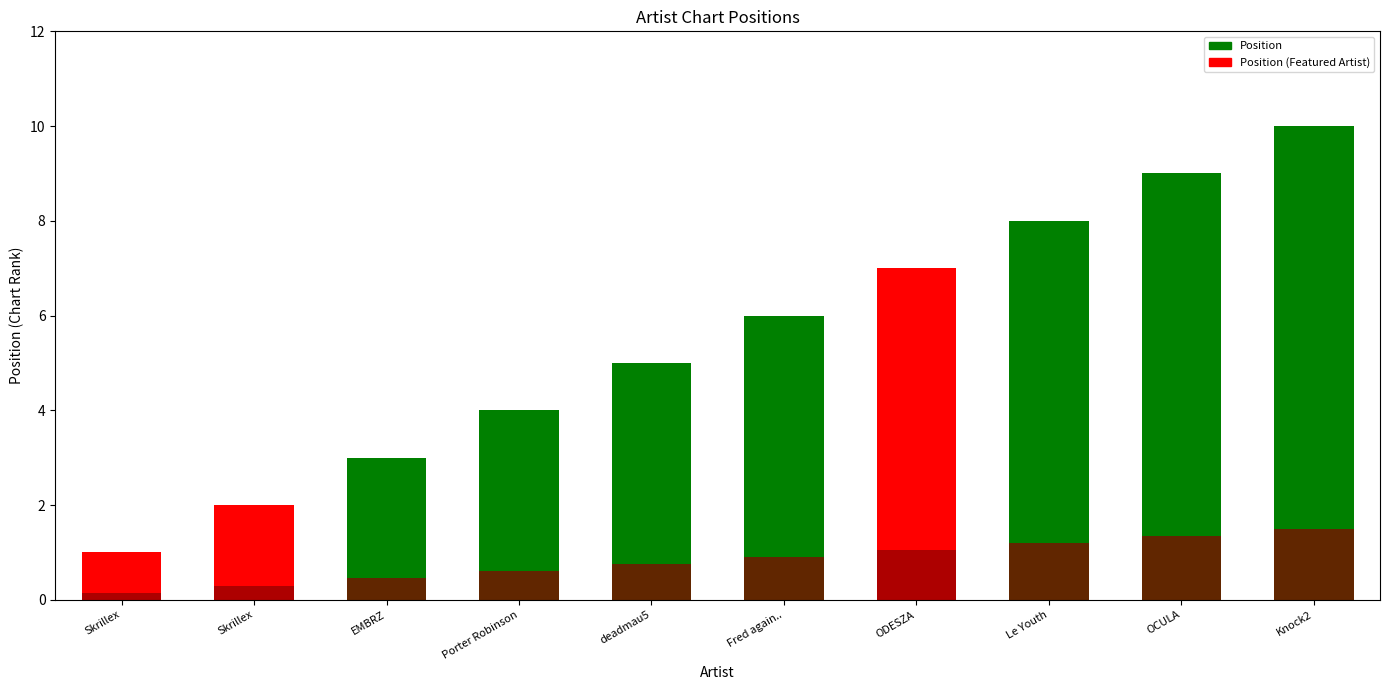

Rank the categories by value from highest to lowest.

Knock2, OCULA, Le Youth, ODESZA, Fred again.., deadmau5, Porter Robinson, EMBRZ, Skrillex, Skrillex